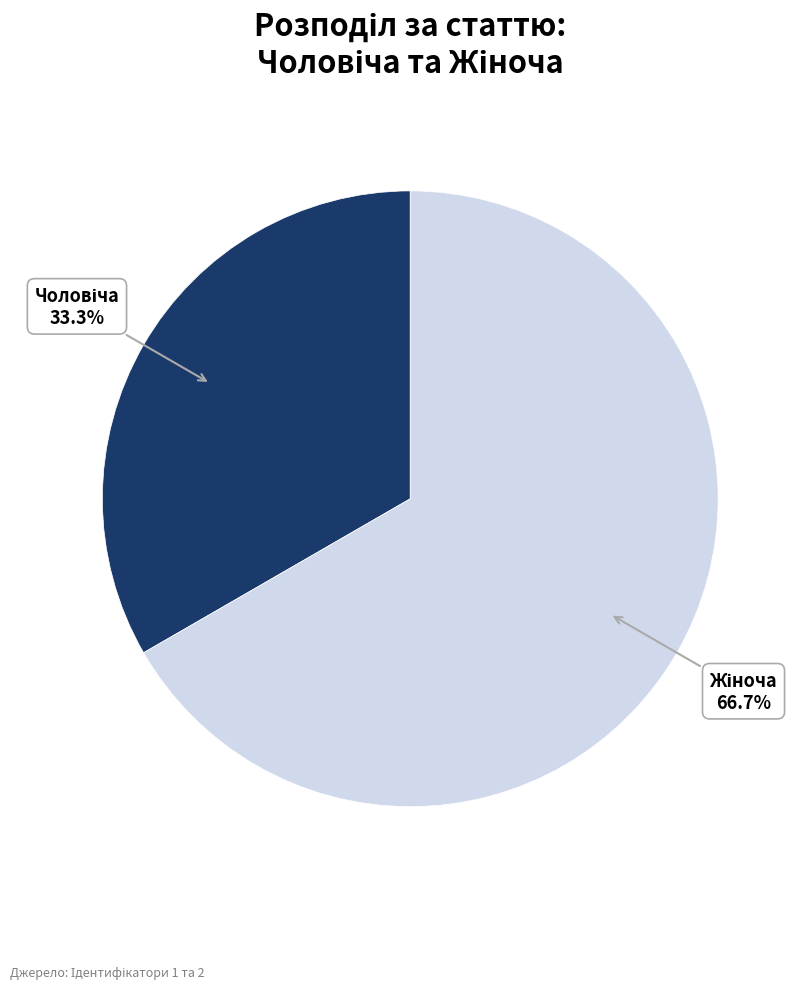

Does any single category account for the majority?

Yes